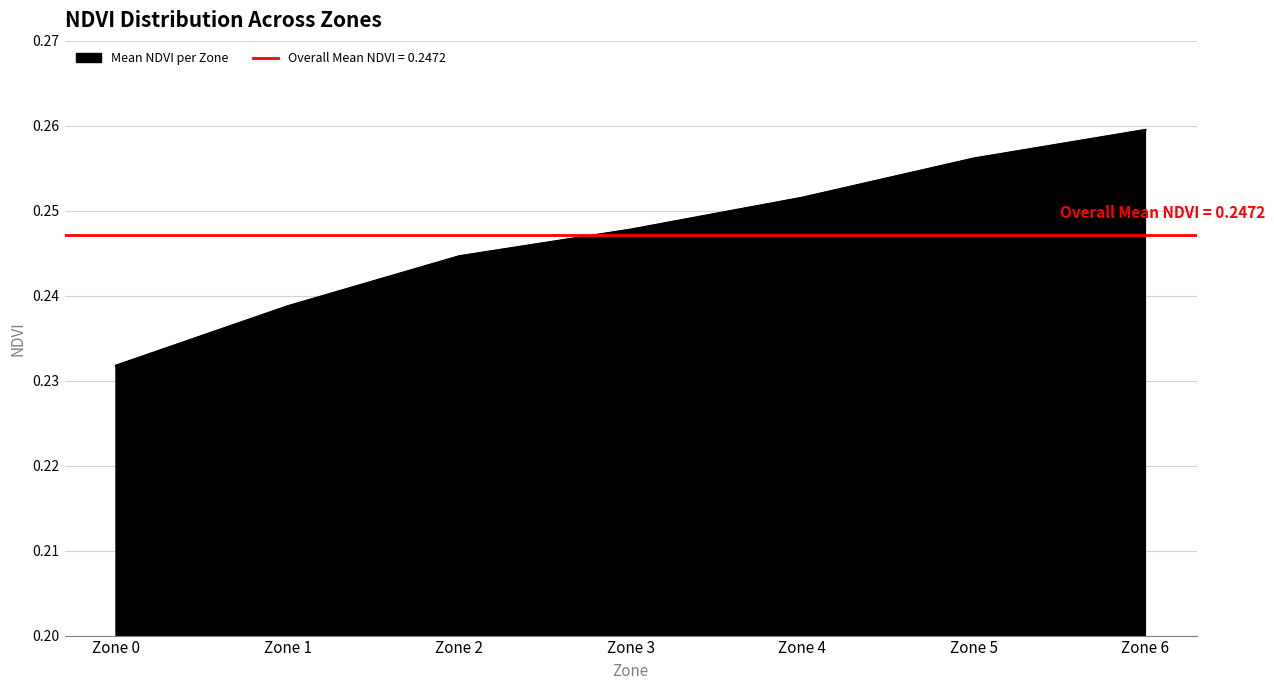

Is it true that the value at Zone 0 is 0.4?

False